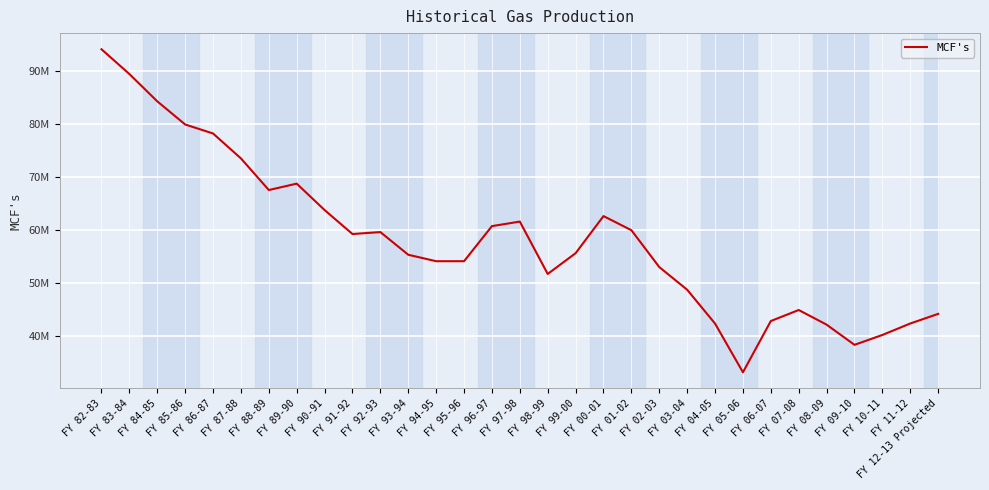

Where is the first local maximum?

FY 89-90